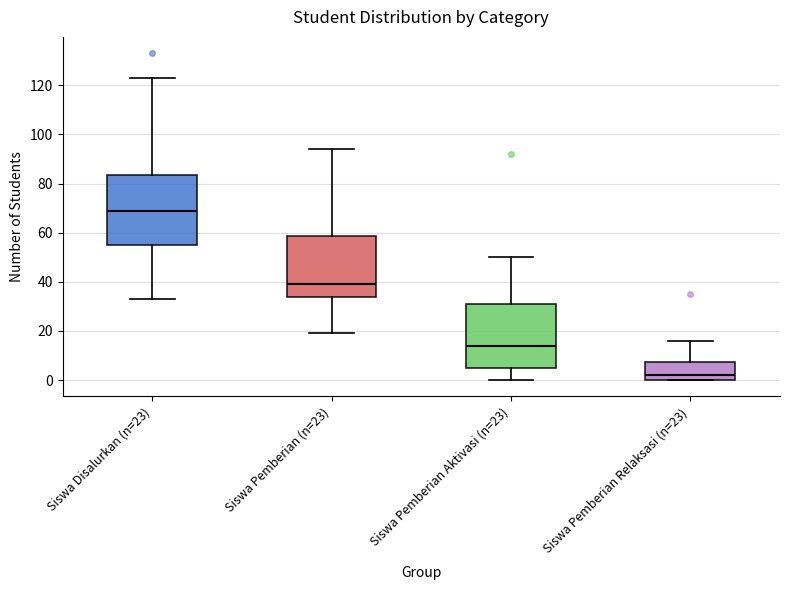

Comparing the boxes themselves (not the whiskers), which one is the tallest?

Siswa Disalurkan (n=23)